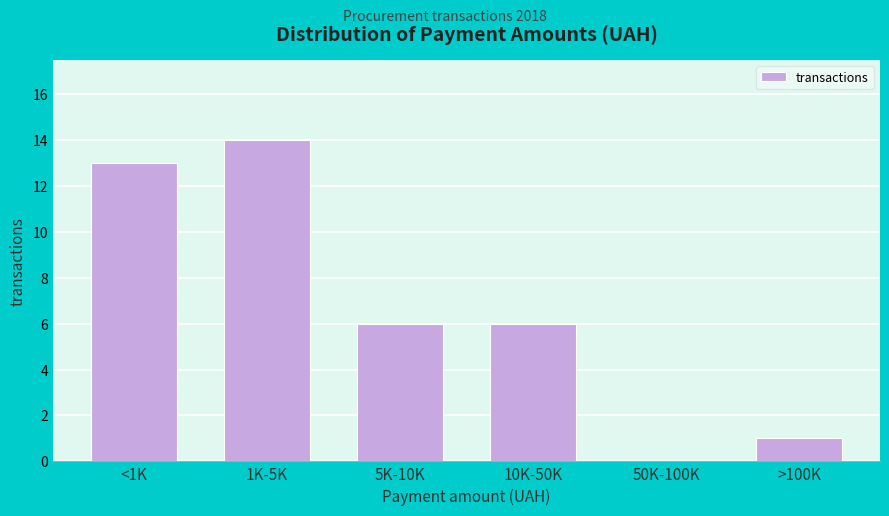

Reading left to right, extract all data points from this chart.

<1K=13	1K-5K=14	5K-10K=6	10K-50K=6	50K-100K=0	>100K=1